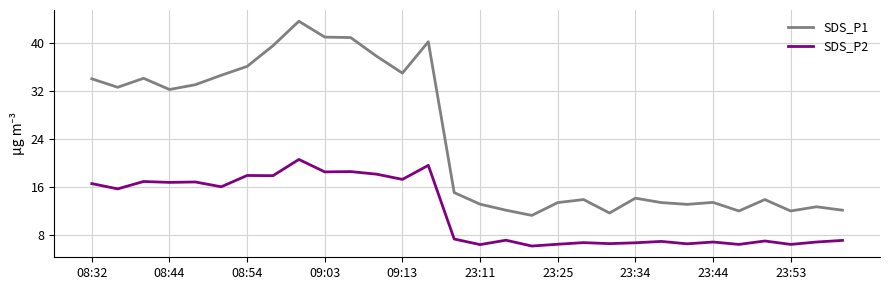

What is the smallest value displayed?

6.2